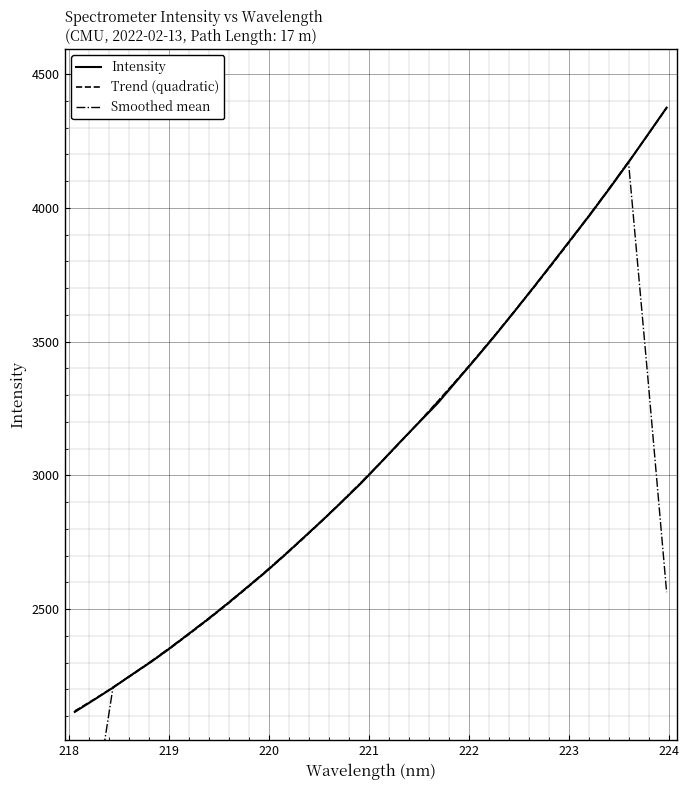

What is the minimum value for Trend (quadratic)?

2119.3